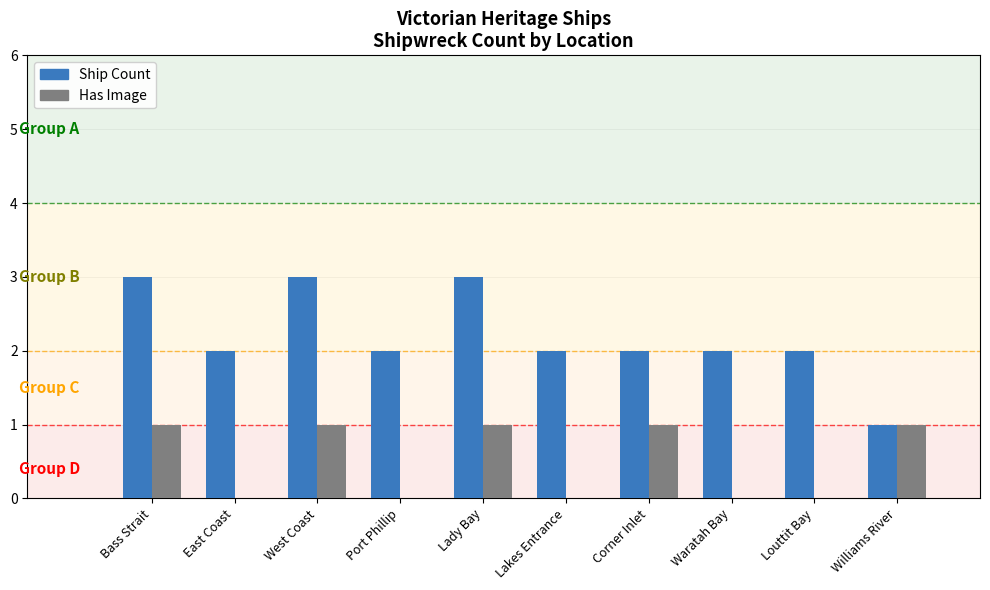

Reading right to left, list all the values displayed in this chart.

Ship Count: 1	2	2	2	2	3	2	3	2	3
Has Image: 1	0	0	1	0	1	0	1	0	1